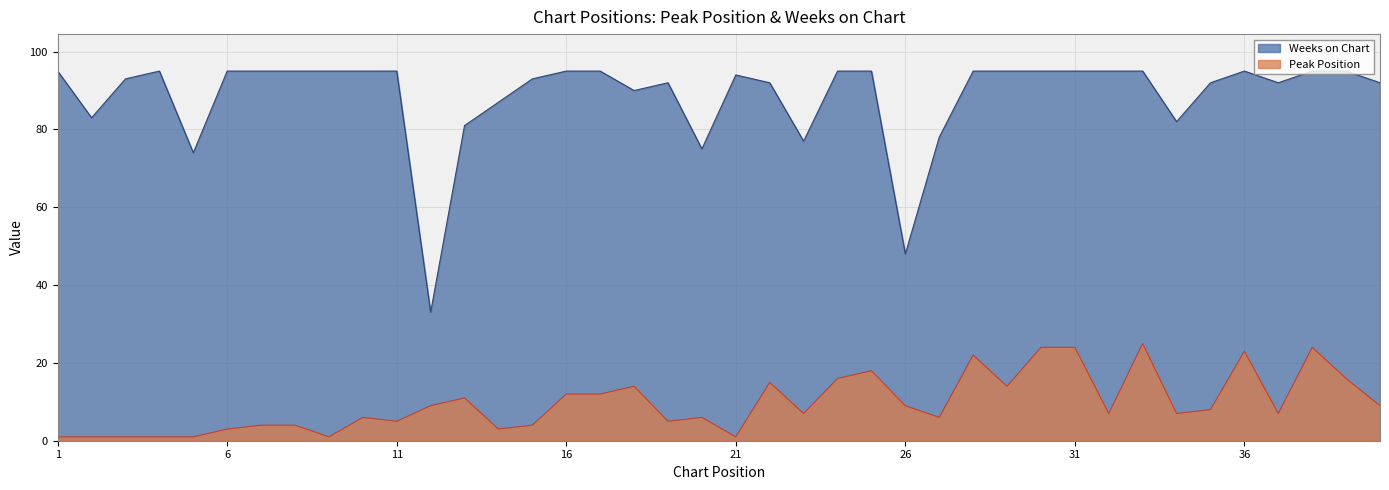

True or false: Peak Position has a value of 1 at 4.

True